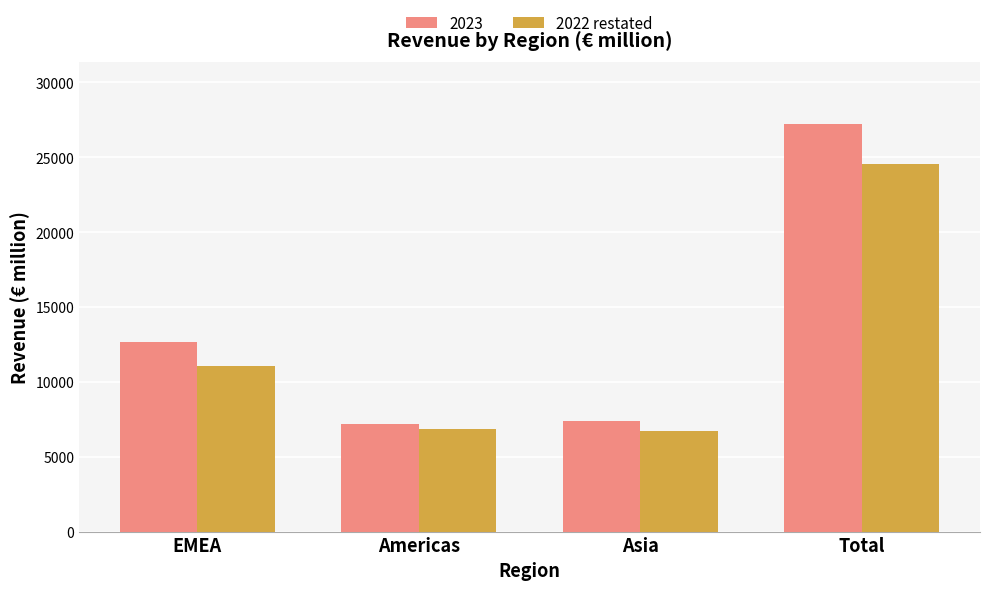

What is the difference between the highest and lowest values at Total?

2674.2